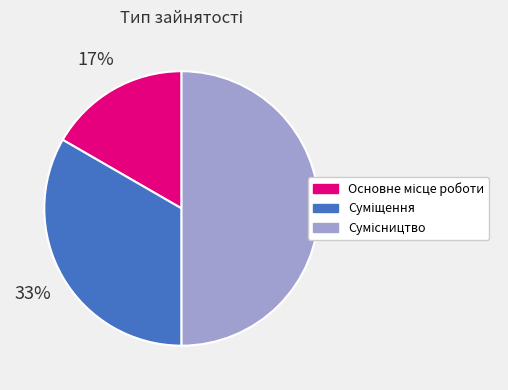

How many segments does this pie chart have?

3